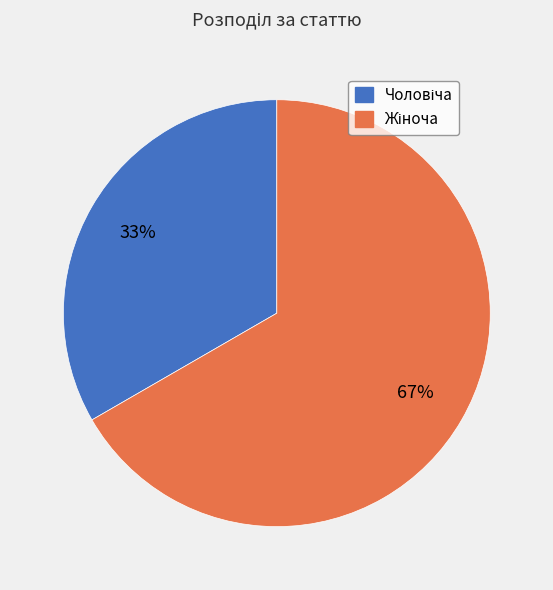

To the nearest percent, what is the average slice percentage?

50%